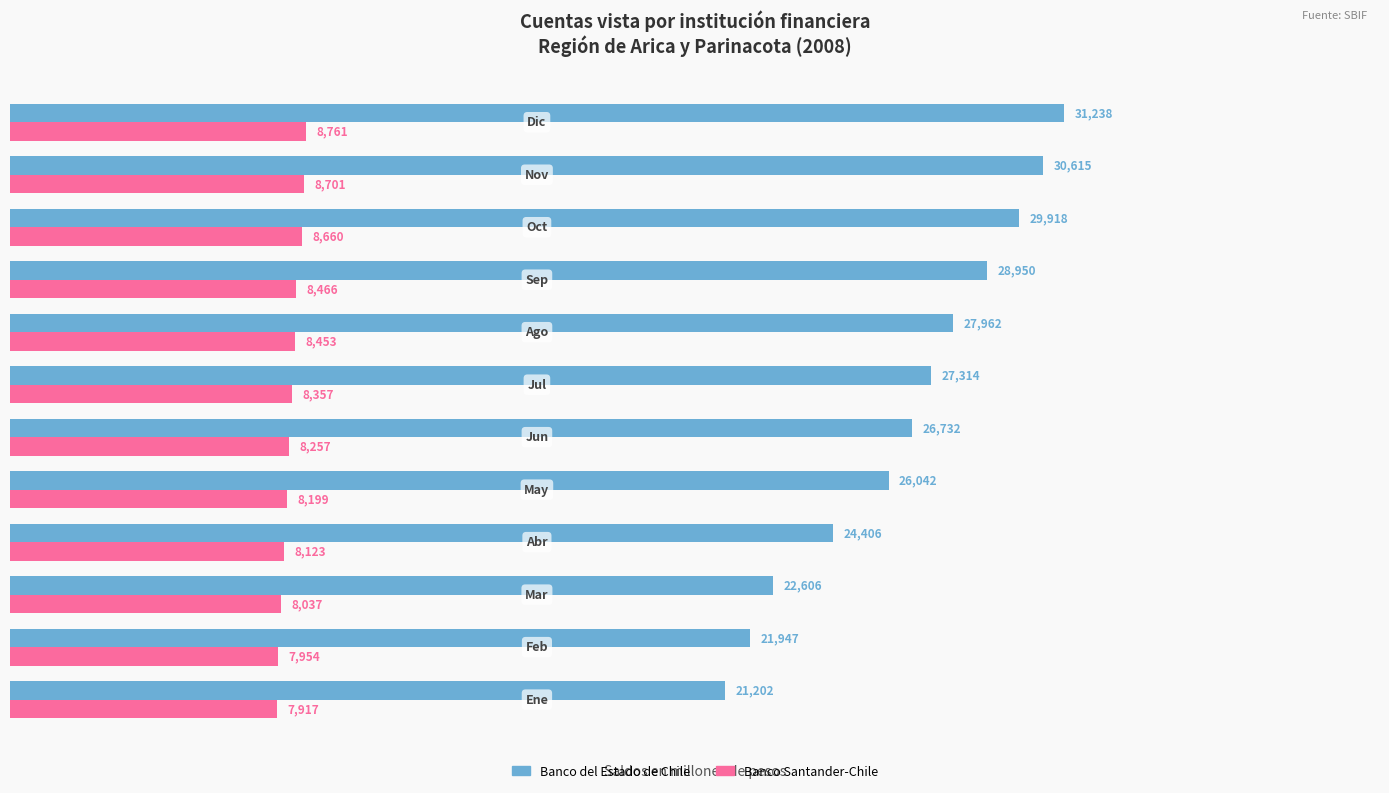

What is the maximum value shown in the chart?

31238